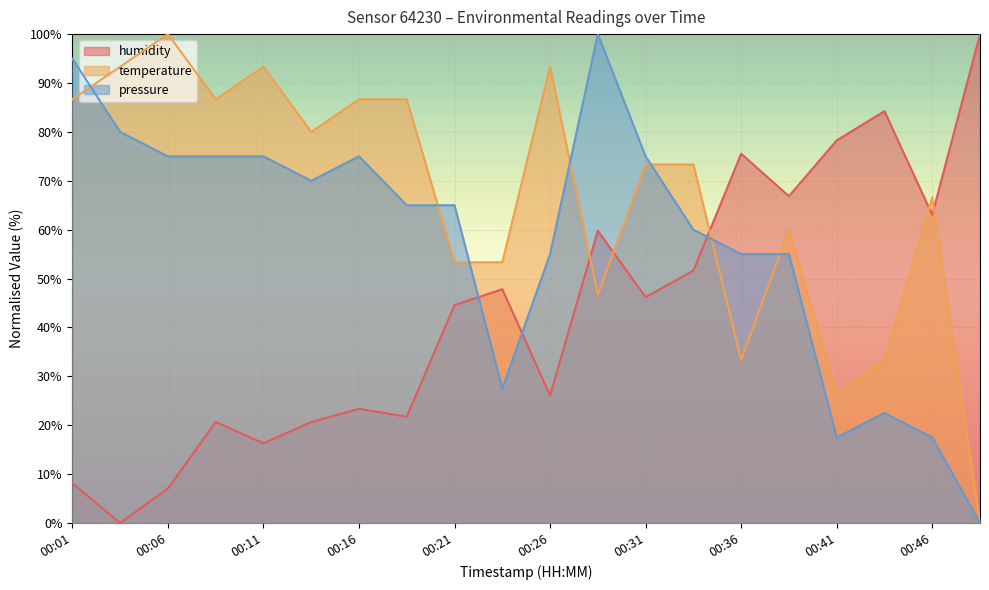

How many times do pressure and humidity cross each other?

3